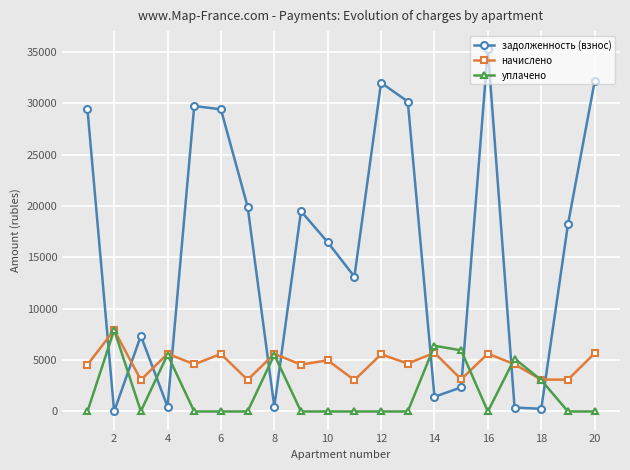

In задолженность (взнос), how many points are lower than both neighbors (excluding endpoints)?

6